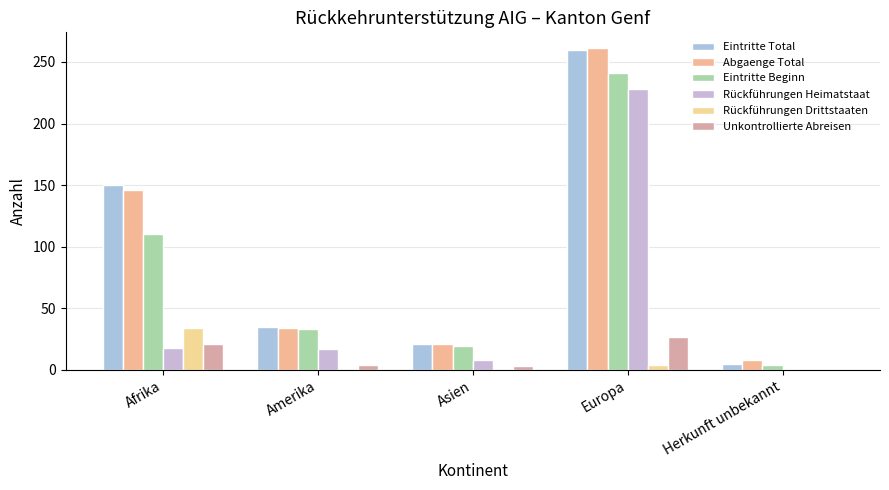

At Amerika, list the series in order from largest to smallest.

Eintritte Total, Abgaenge Total, Eintritte Beginn, Rückführungen Heimatstaat, Unkontrollierte Abreisen, Rückführungen Drittstaaten